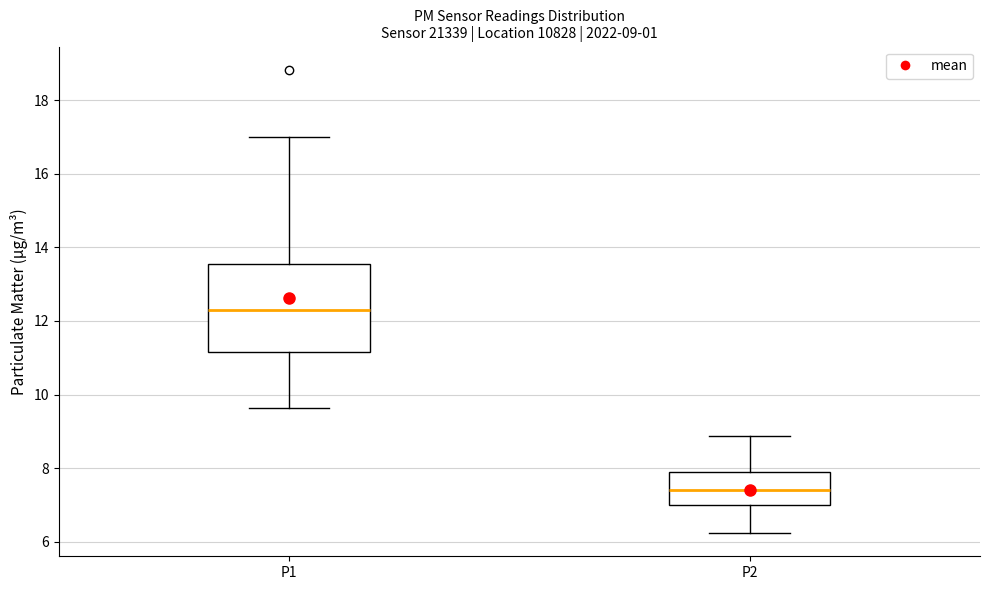

Which box is the tallest, from its lower edge to its upper edge?

P1